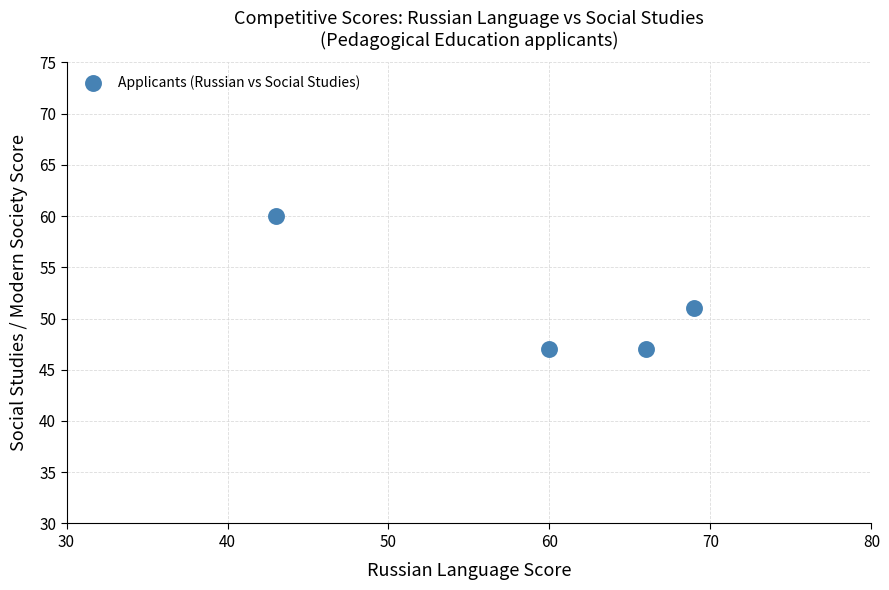

What is the range of Y values (max minus min)?

13